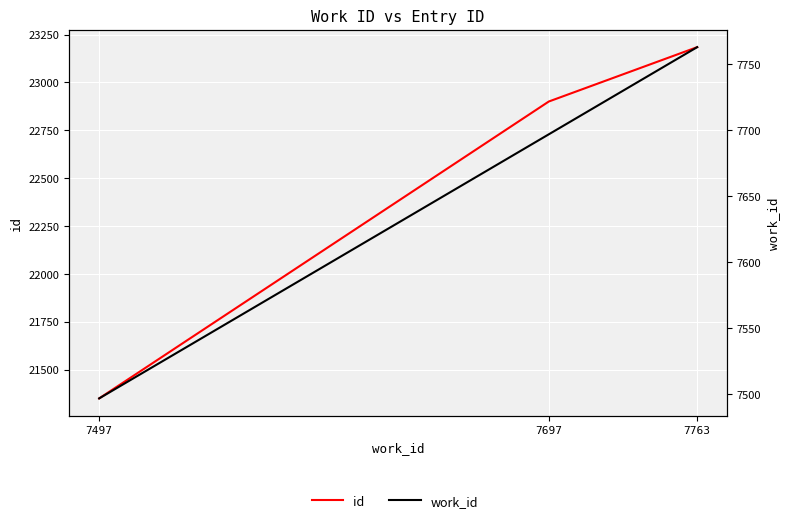

Reading left to right, what are all the values shown in this chart?

id: 7497=21349	7697=22900	7763=23184
work_id: 7497=7497	7697=7697	7763=7763